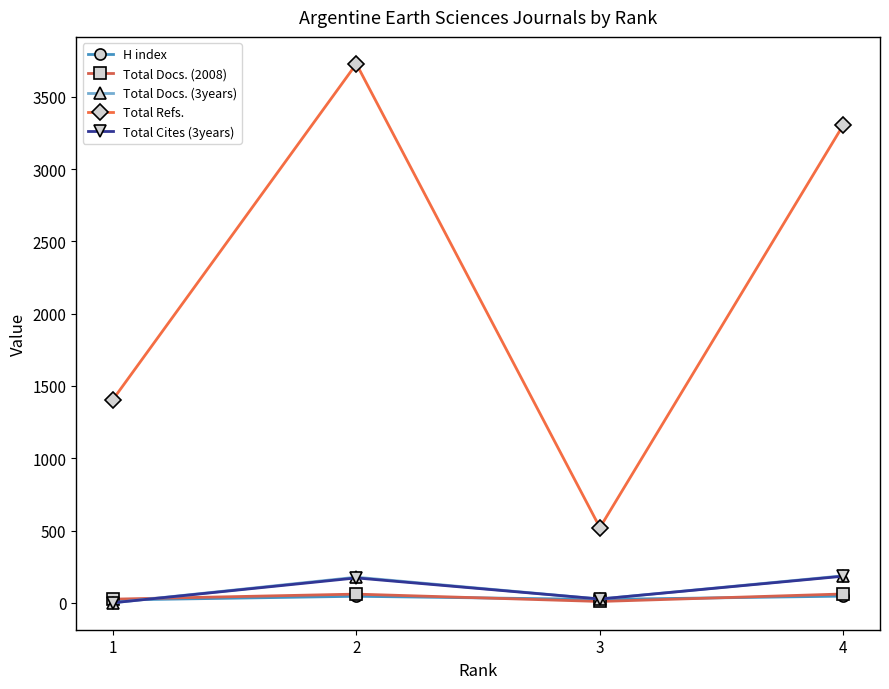

Is the value of Total Refs. at 3 greater than the value of H index at 2?

Yes